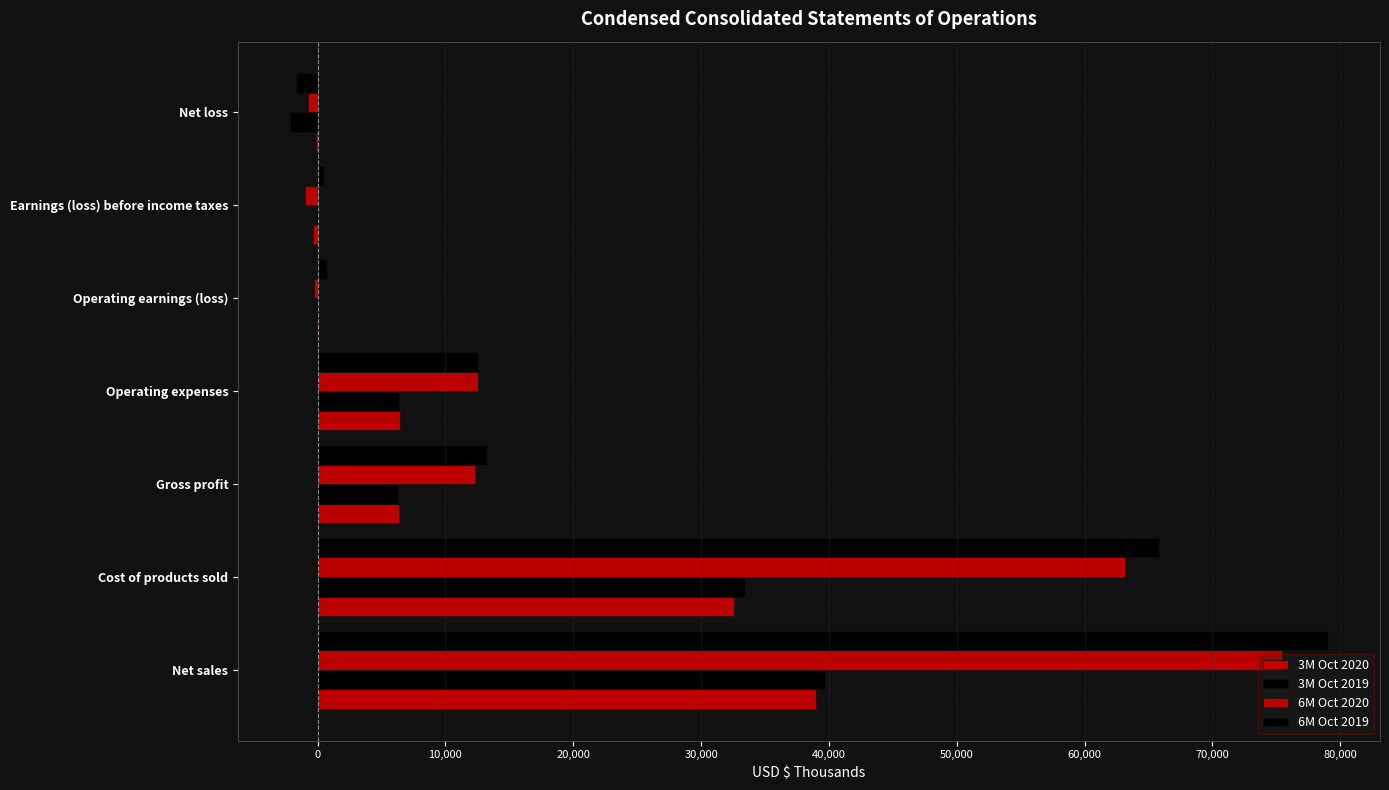

How many series are shown in this chart?

4